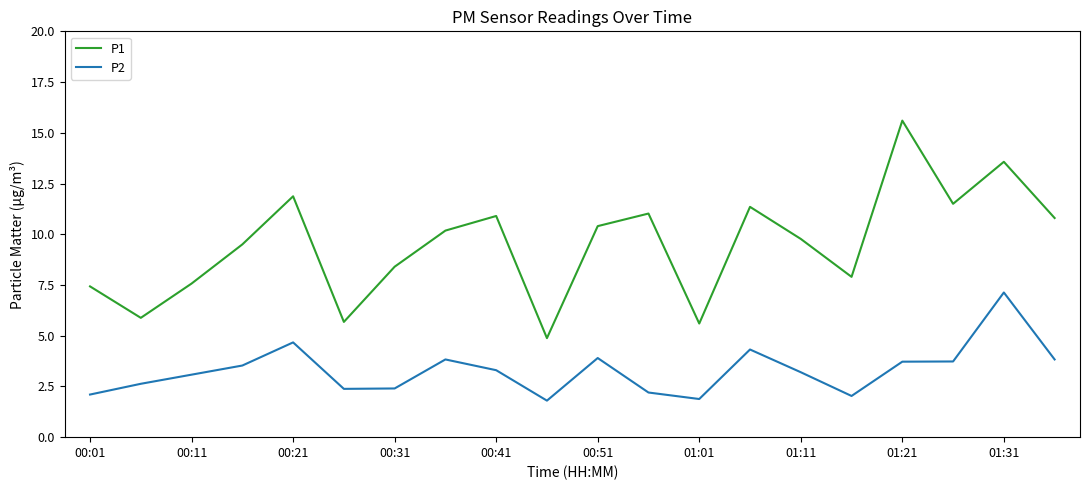

What is the maximum value for P2?

7.1